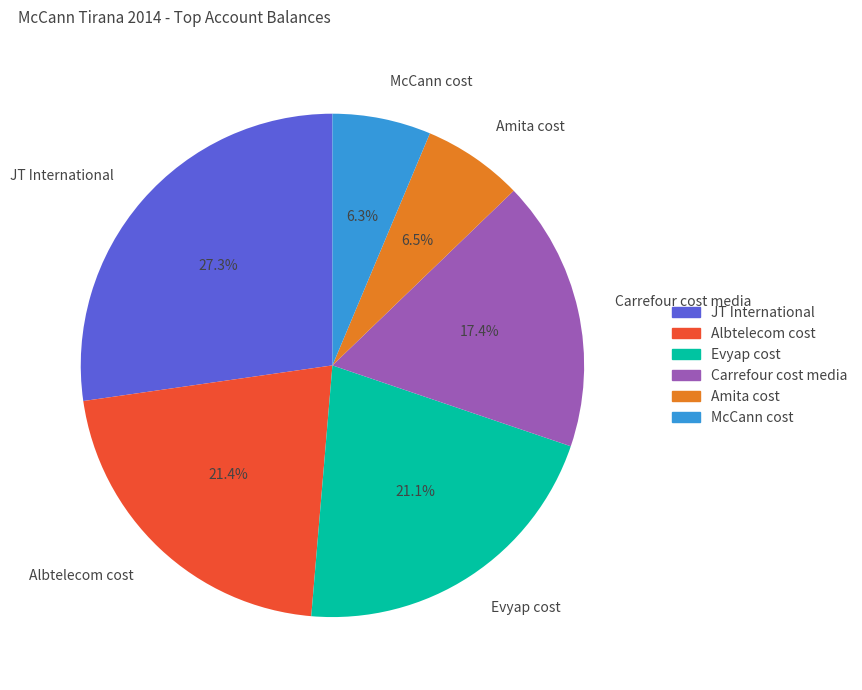

Which slice is the largest?

JT International